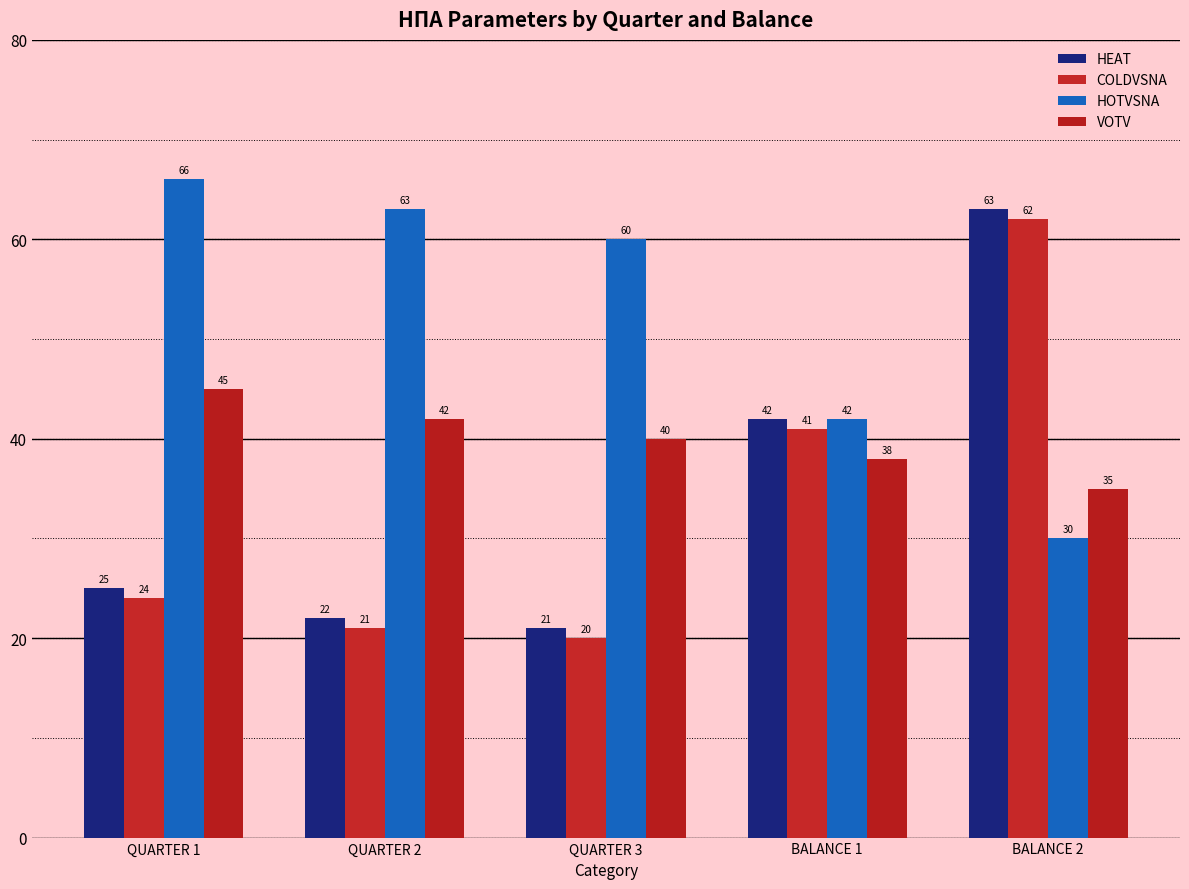

How many bars are there in total?

20